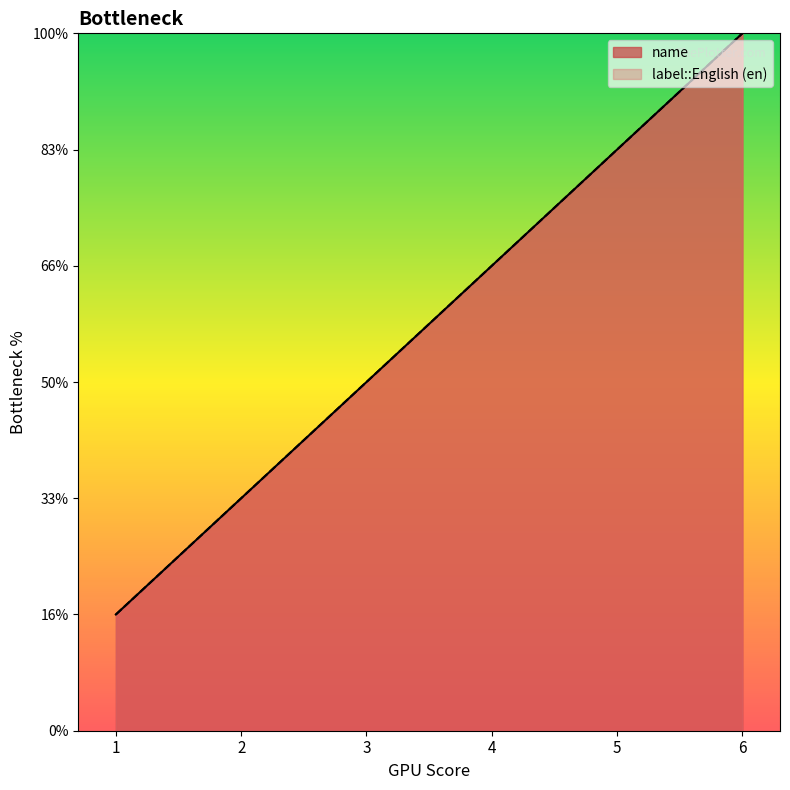

Is it true that label::English (en) equals 3 at 3?

True